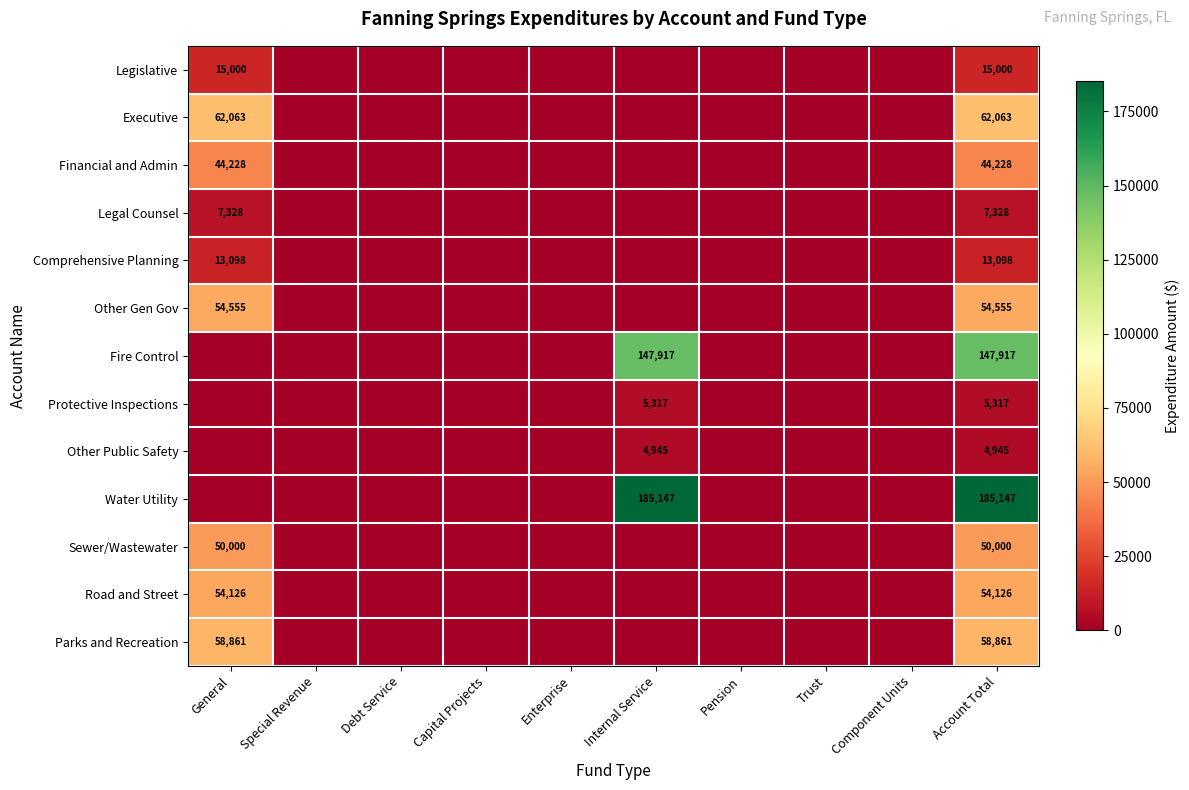

Is it true that Comprehensive Planning equals 21226 at Account Total?

False